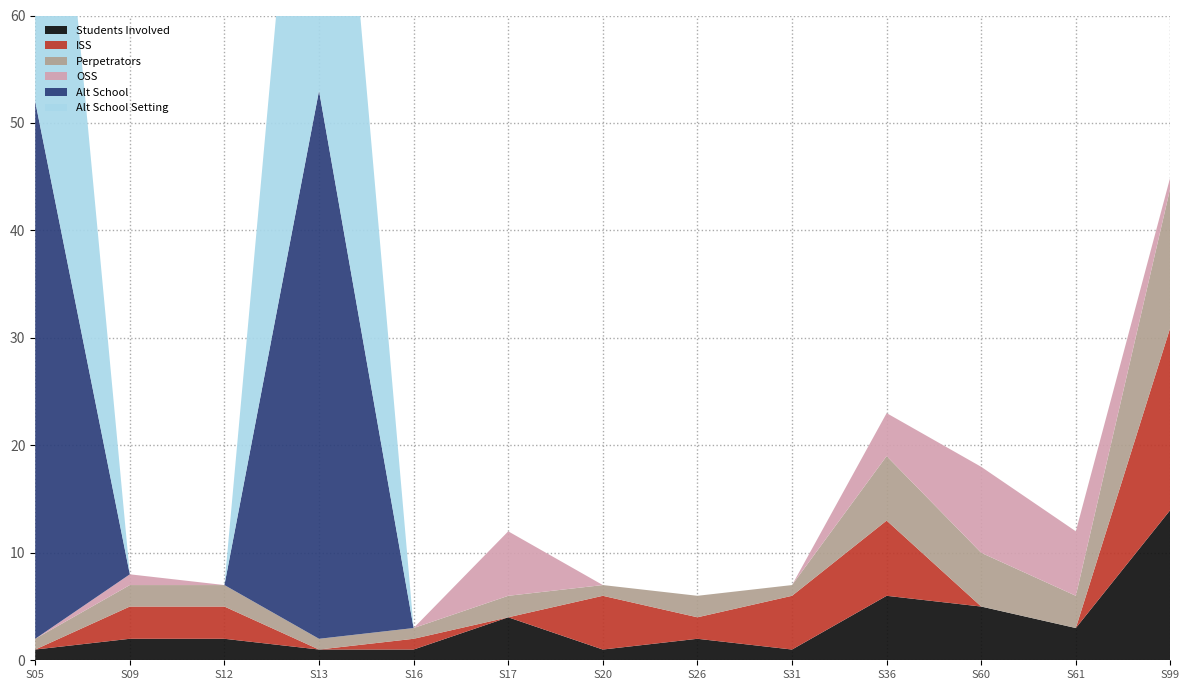

Reading left to right, transcribe all the data shown in this chart.

Students Involved: 1	2	2	1	1	4	1	2	1	6	5	3	14
ISS: 0	3	3	0	1	0	5	2	5	7	0	0	17
Perpetrators: 1	2	2	1	1	2	1	2	1	6	5	3	13
OSS: 0	1	0	0	0	6	0	0	0	4	8	6	1
Alt School: 50	0	0	51	0	0	0	0	0	0	0	0	0
Alt School Setting: 50	0	0	51	0	0	0	0	0	0	0	0	0